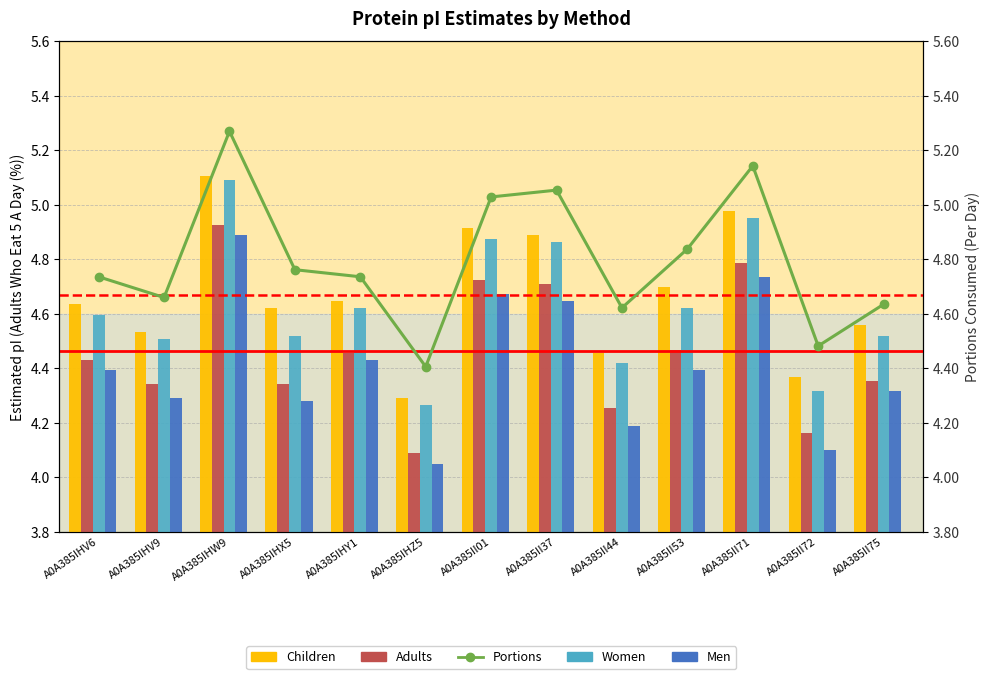

At which label does Men reach its minimum?

A0A385IHZ5